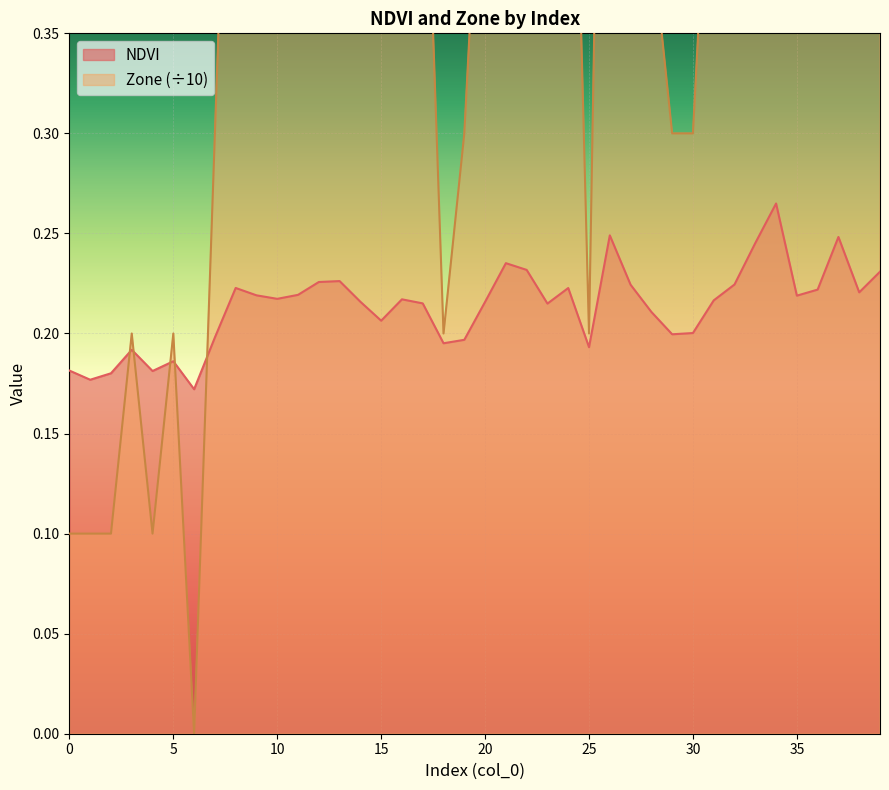

True or false: NDVI has a value of 0.3 at 3.

False